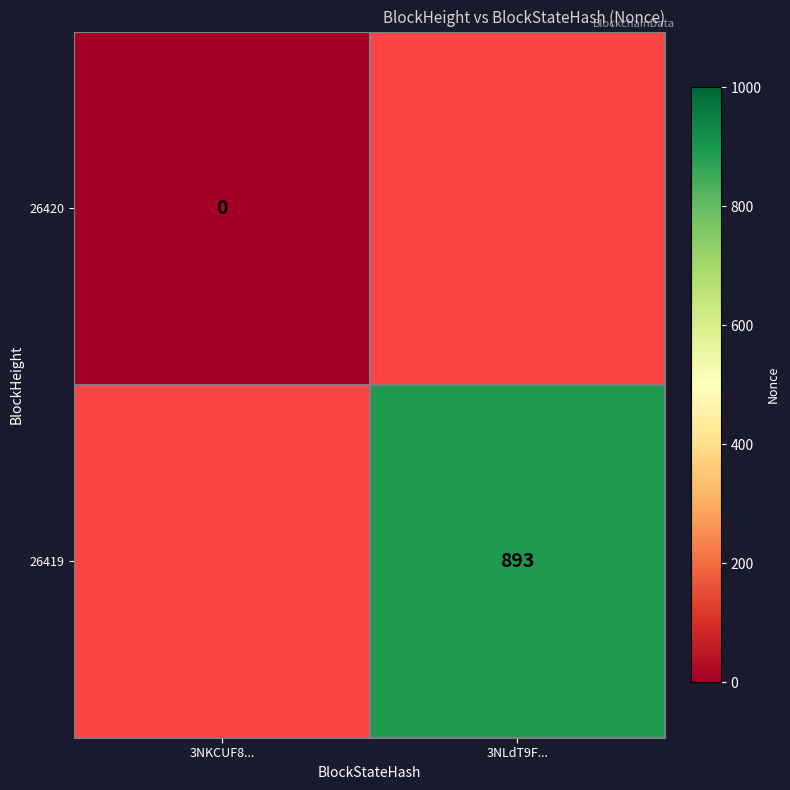

The value of 26419 at 3NLdT9F... is 460. True or false?

False